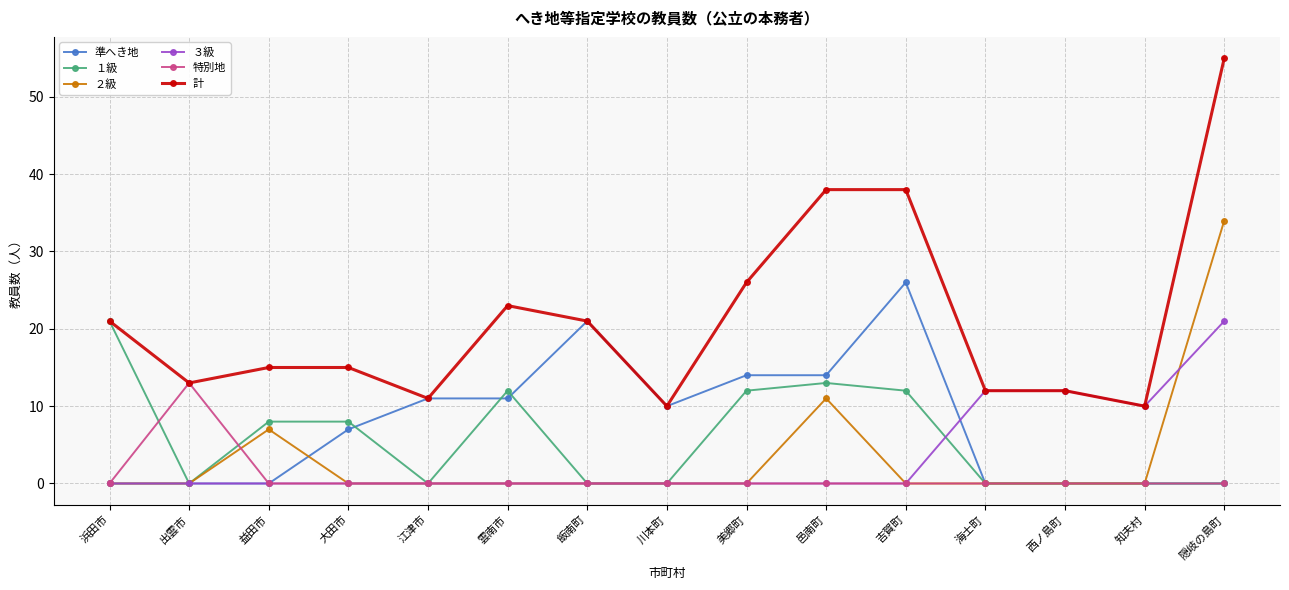

Where is ２級 nearest to the value 17?

邑南町